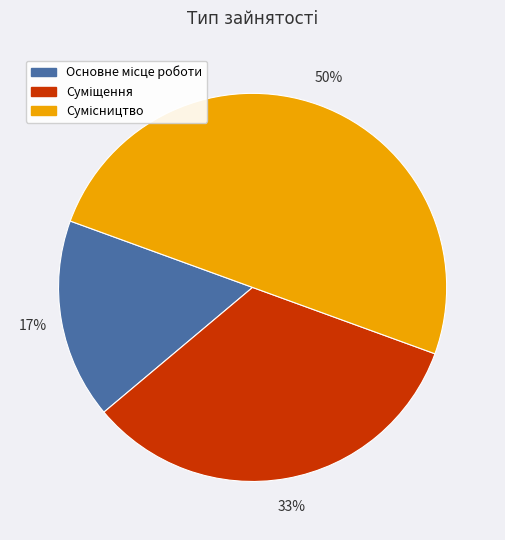

To the nearest percent, what is the difference between the largest and smallest slice percentages?

33%